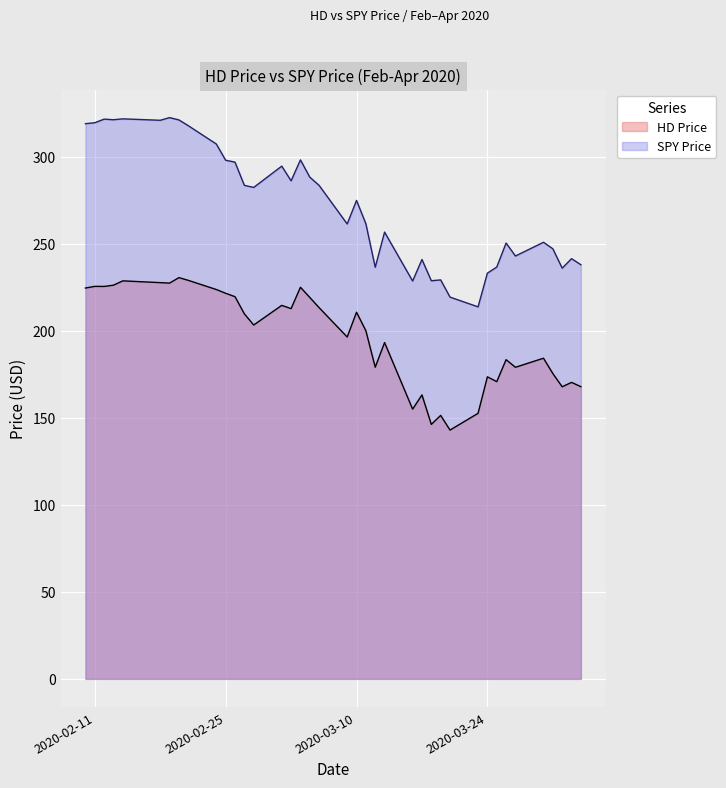

What position from the right is 2020-02-11?

38